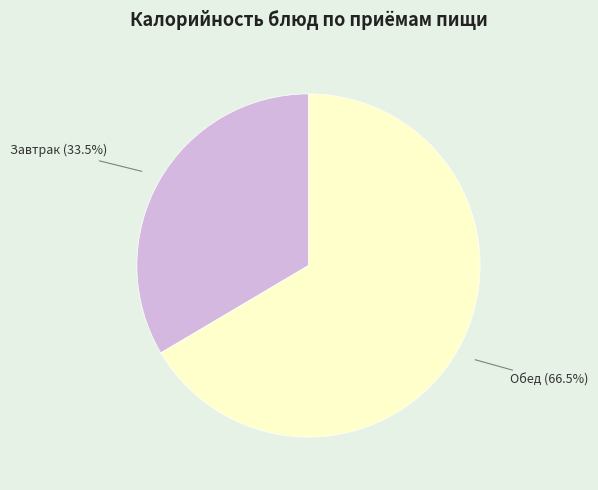

Does any single category account for the majority?

Yes